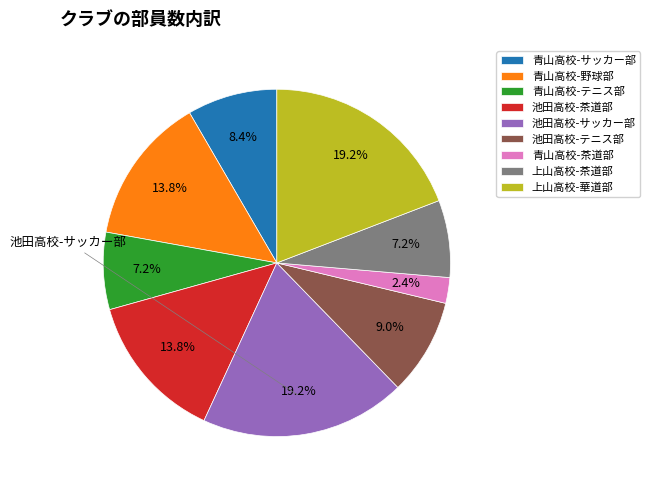

Combined, what portion of the pie is 青山高校-野球部 and 上山高校-華道部?

32.9%